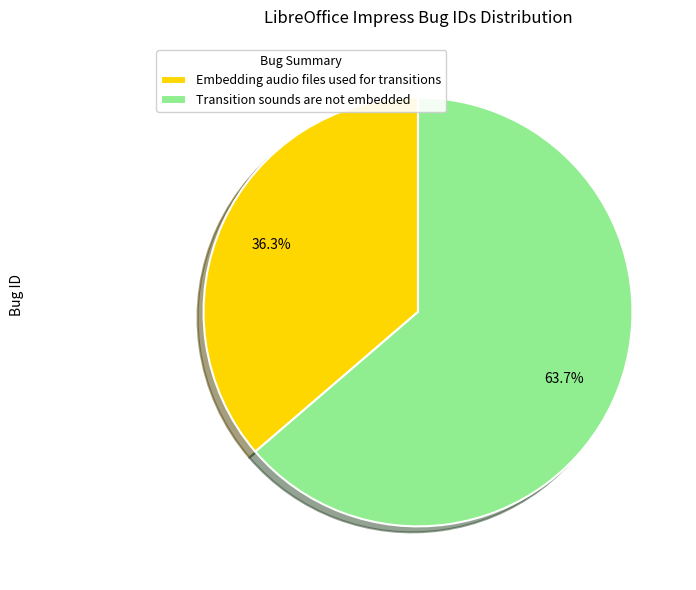

Approximately how many times larger is the value at Embedding audio files used for transitions compared to Transition sounds are not embedded?

0.6